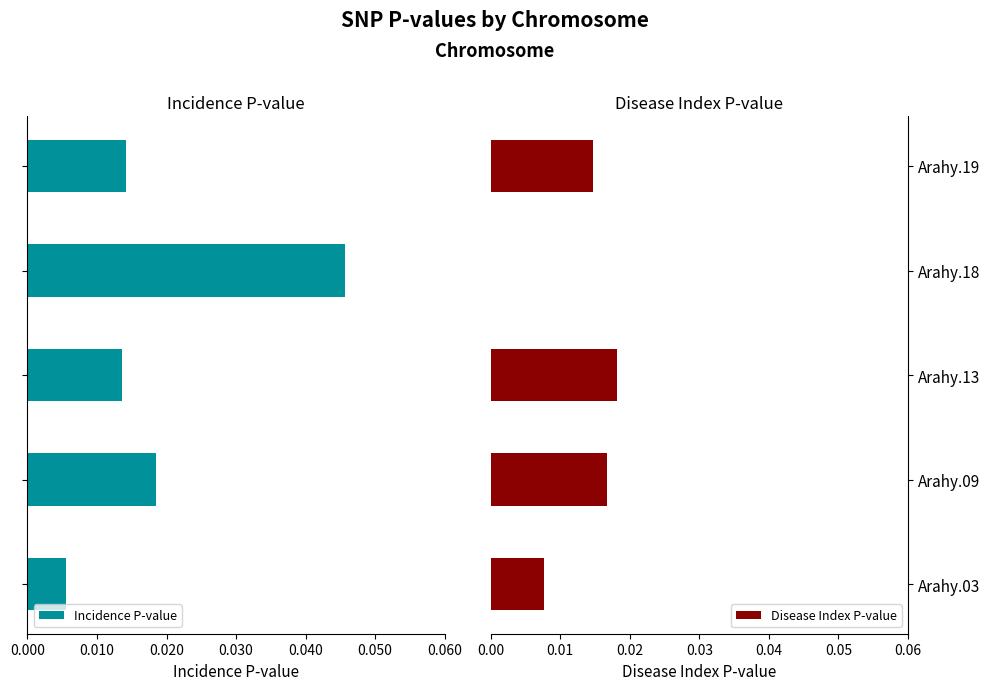

Between Arahy.09 and Arahy.03, which is larger?

Arahy.03